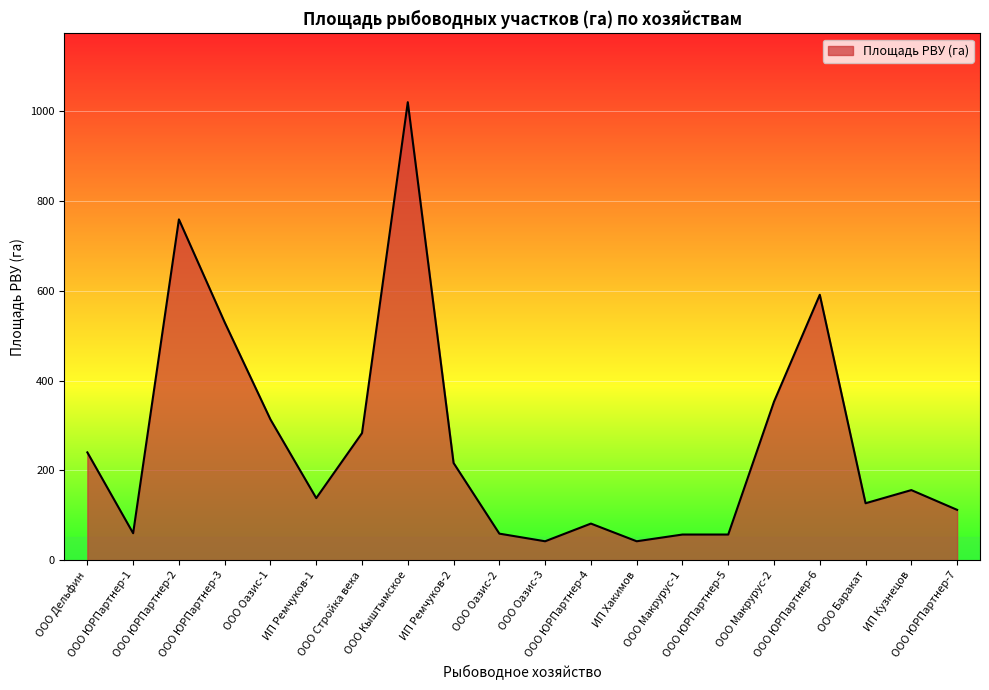

What value does the data have at ООО Оазис-3?

42.0